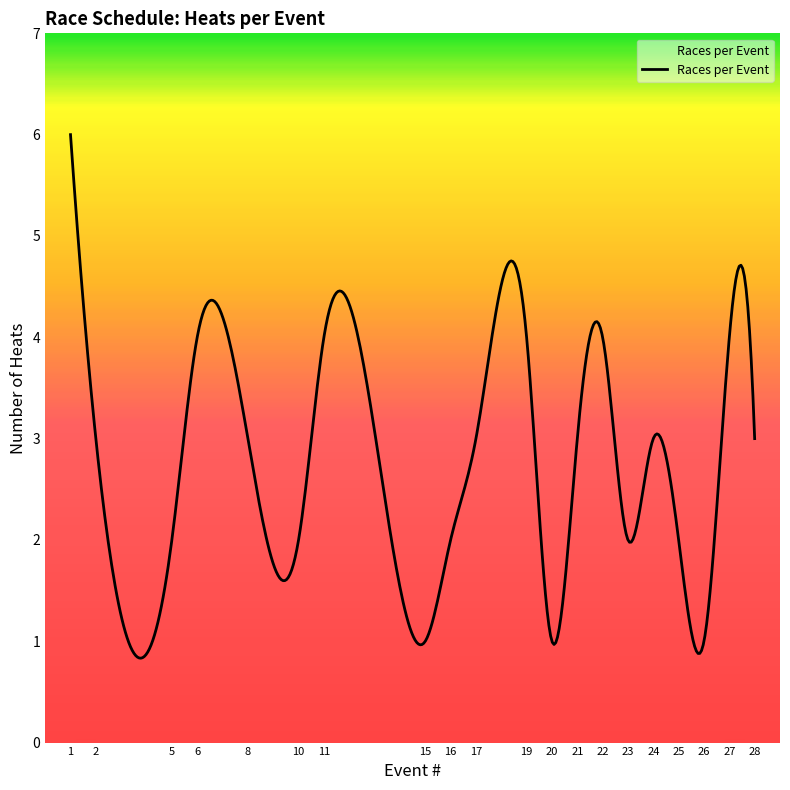

What is the minimum value shown in the chart?

0.8